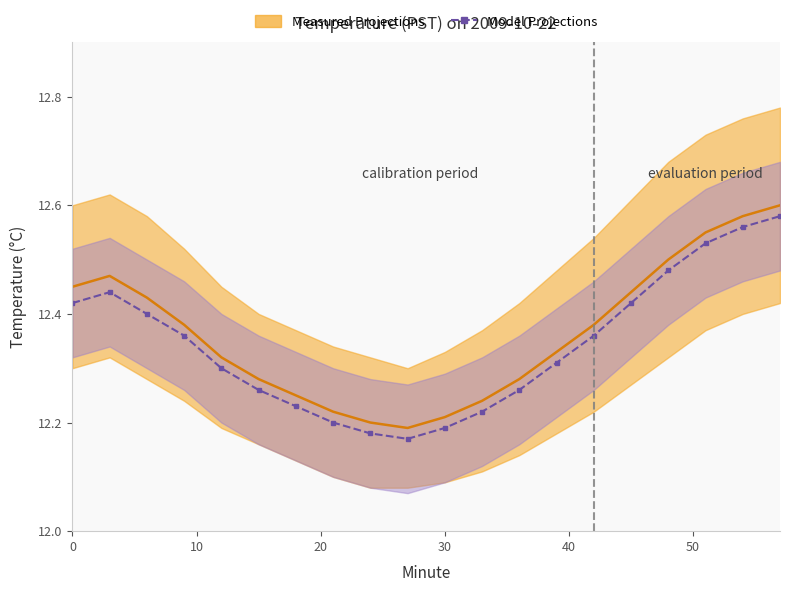

How many Measured Projections values are between 12 and 13?

20